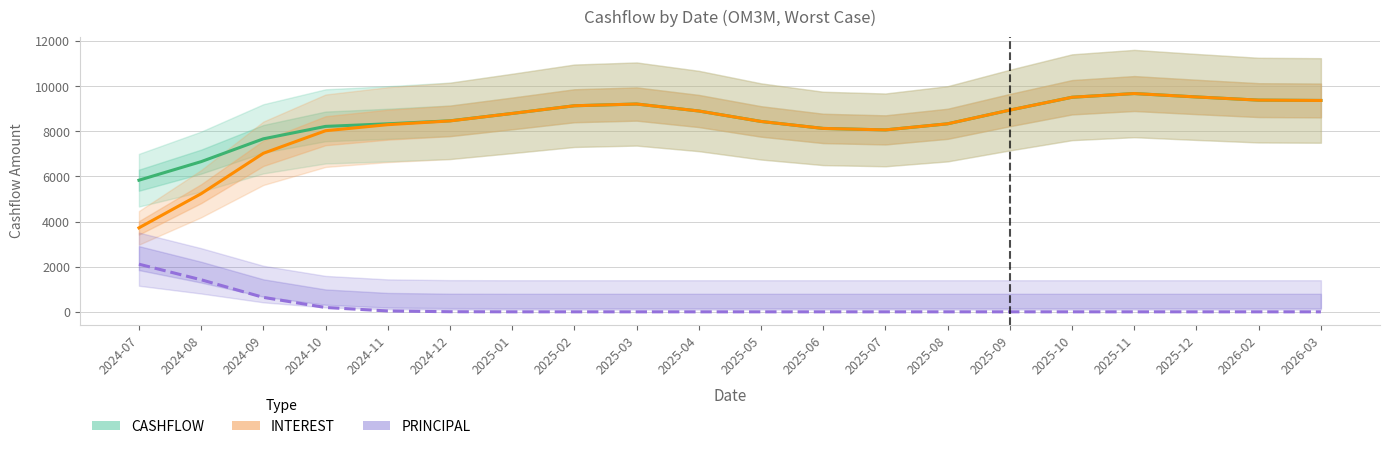

Is the value of PRINCIPAL at 2025-03 greater than the value of CASHFLOW at 2024-11?

No